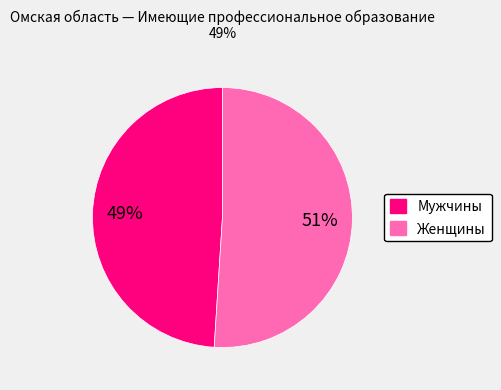

Is it true that Женщины is 51% of the pie?

True